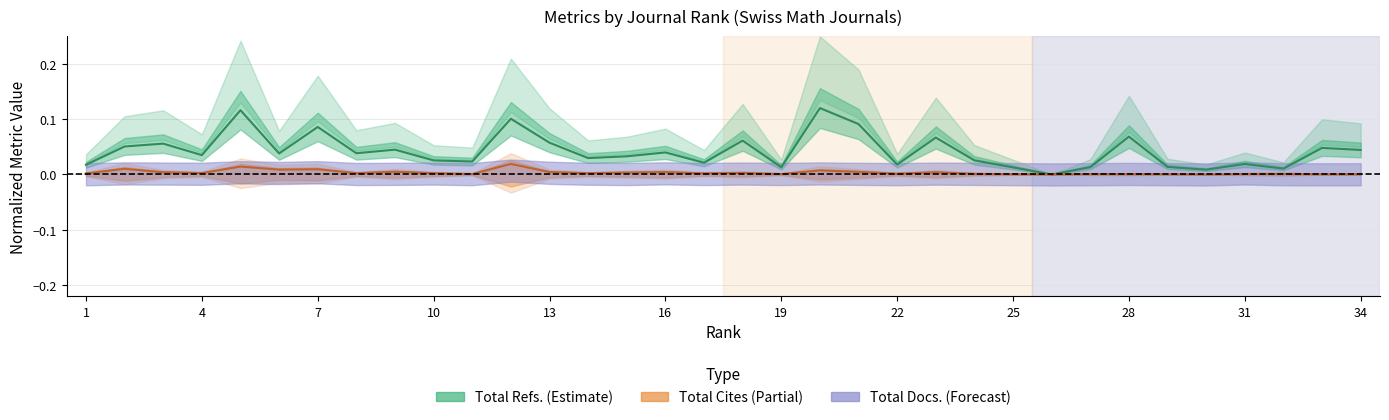

At how many categories does at least one series exceed 0?

34